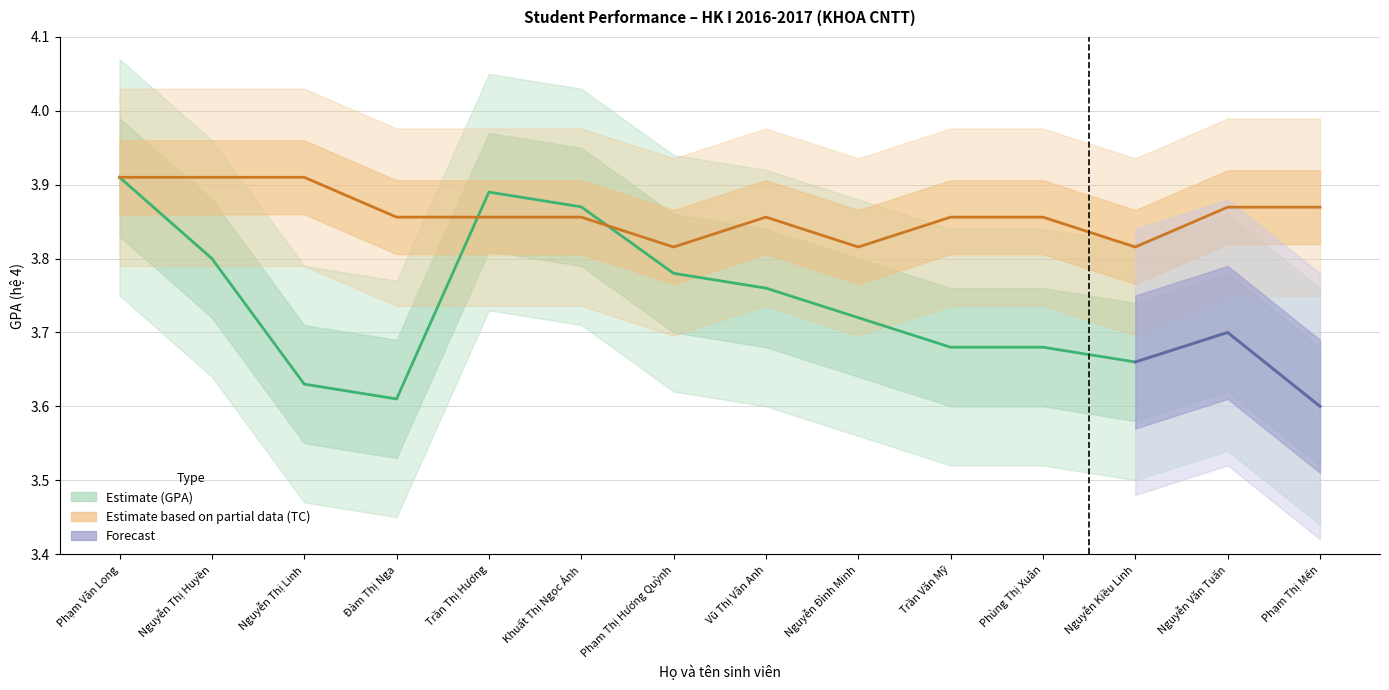

At which category is the sum across all series the highest?

Phạm Văn Long